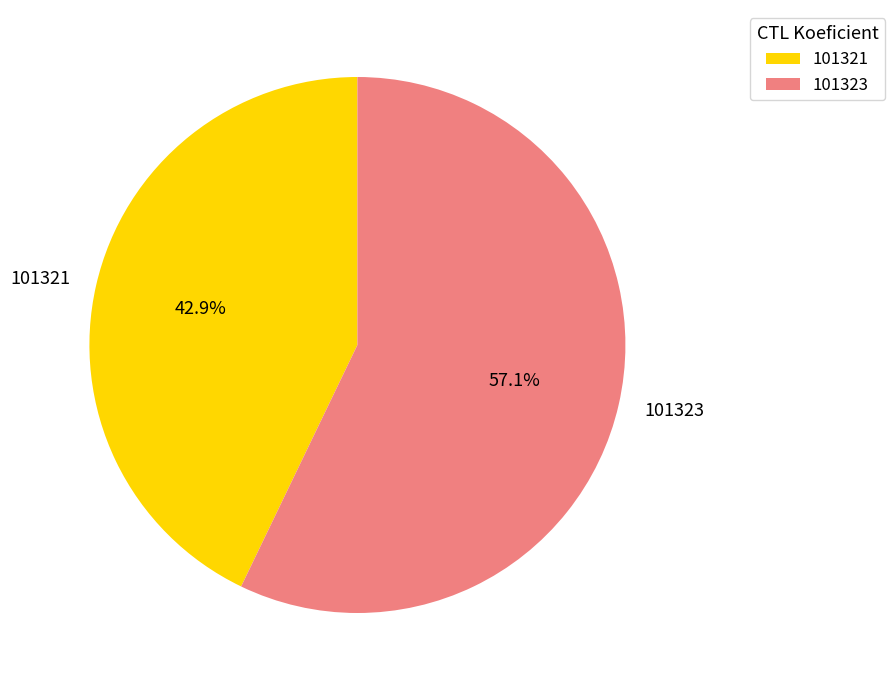

Between 101323 and 101321, which is larger?

101323